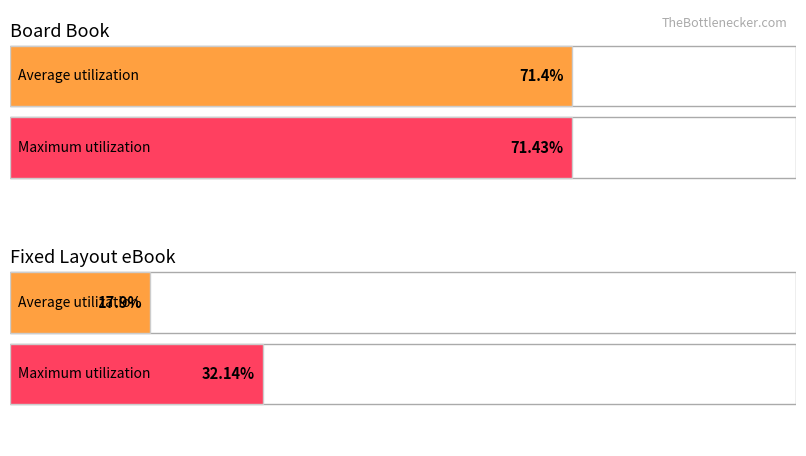

What are all the series names shown in the legend?

Average utilization, Maximum utilization